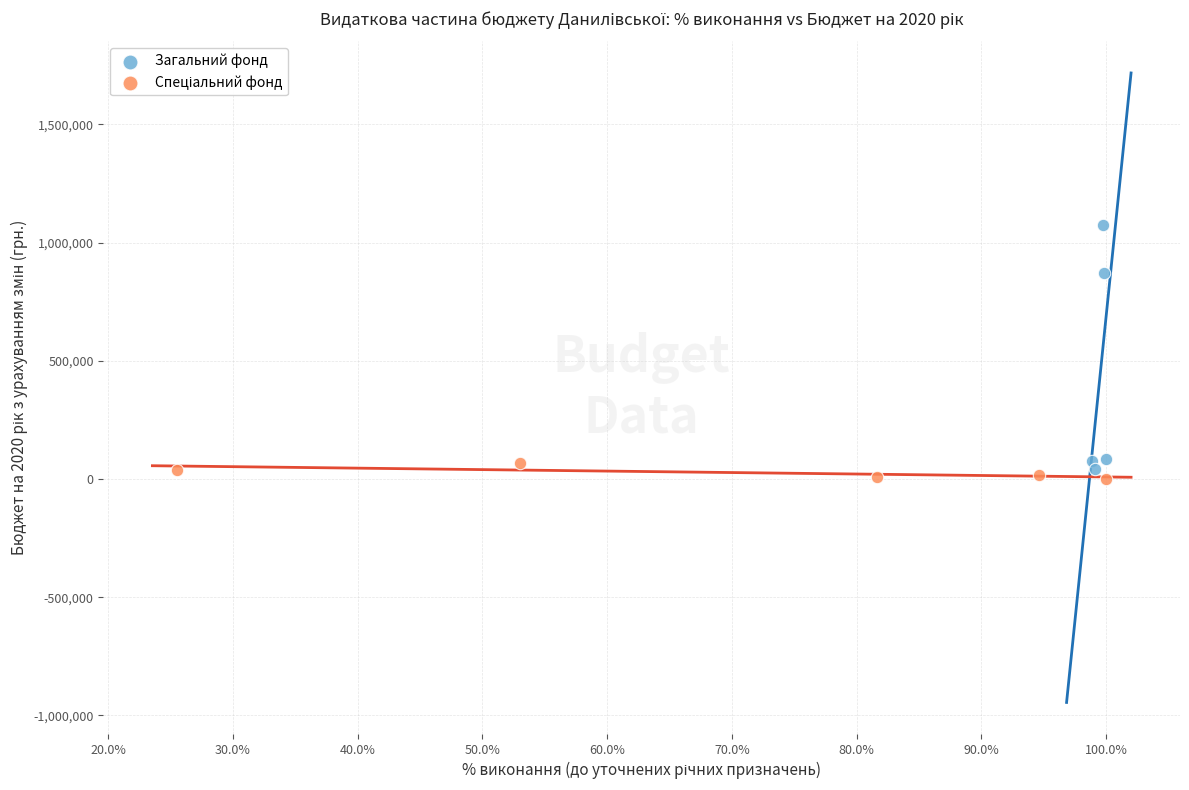

Which series reaches the maximum Y coordinate?

Загальний фонд